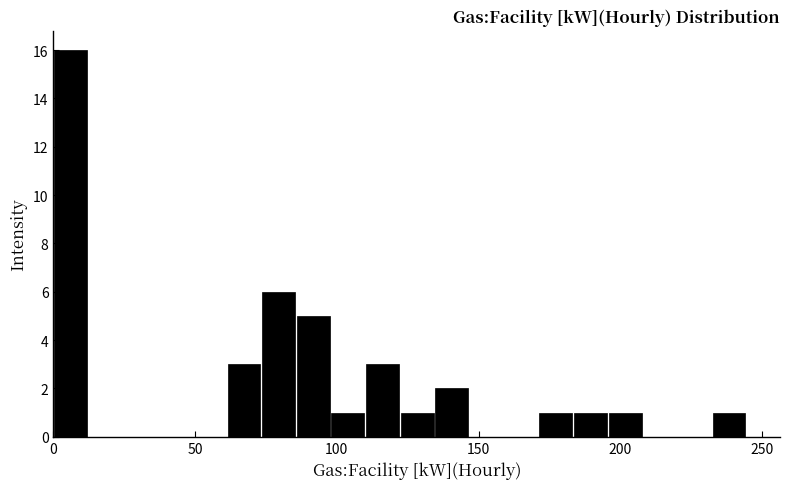

Read against the x-axis, roughly where is the centre of the tallest bar?

5